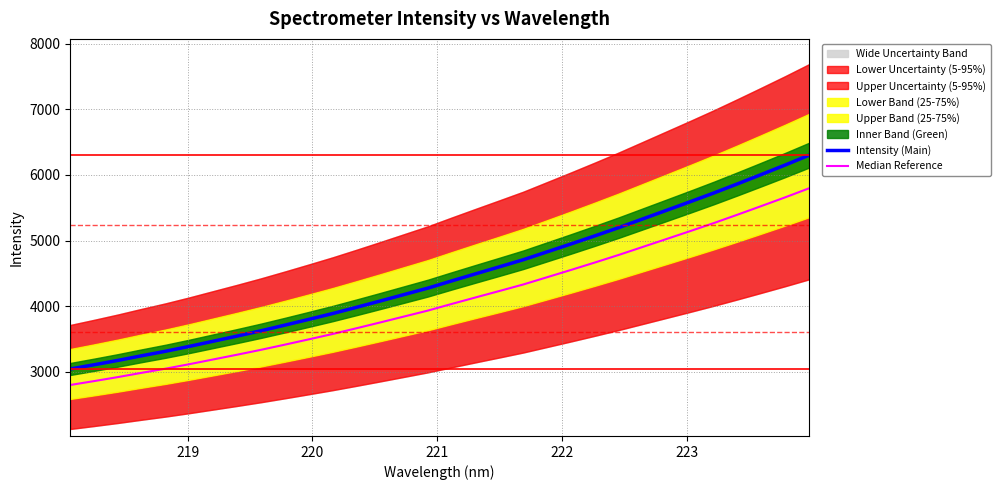

Reading right to left, transcribe all the data shown in this chart.

Intensity (Main): 6301.9	6152.8	6008.4	5866.1	5726.4	5592.4	5460.7	5329.3	5198.1	5072.8	4950.0	4829.9	4709.8	4602.0	4495.5	4387.7	4278.0	4179.7	4081.4	3984.8	3890.2	3801.2	3713.7	3628.3	3547.5	3469.1	3390.7	3316.2	3247.5	3176.6	3110.1	3045.8
Median Reference: 5797.7	5660.6	5527.8	5396.8	5268.3	5145.0	5023.9	4903.0	4782.2	4666.9	4554.0	4443.5	4333.0	4233.8	4135.8	4036.7	3935.7	3845.3	3754.9	3666.0	3578.9	3497.1	3416.6	3338.0	3263.7	3191.5	3119.4	3050.9	2987.7	2922.5	2861.3	2802.2